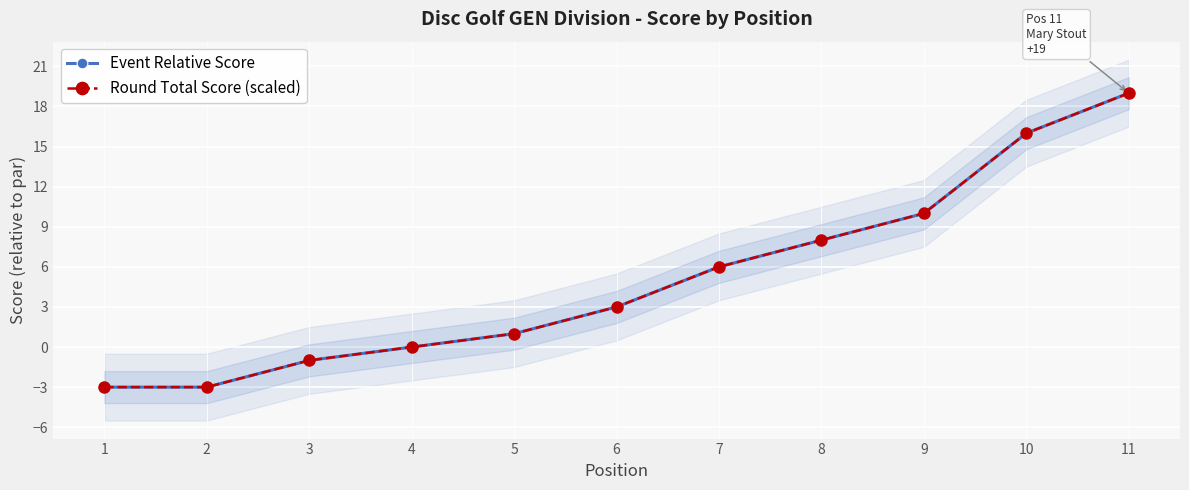

Count the number of categories in the chart.

11